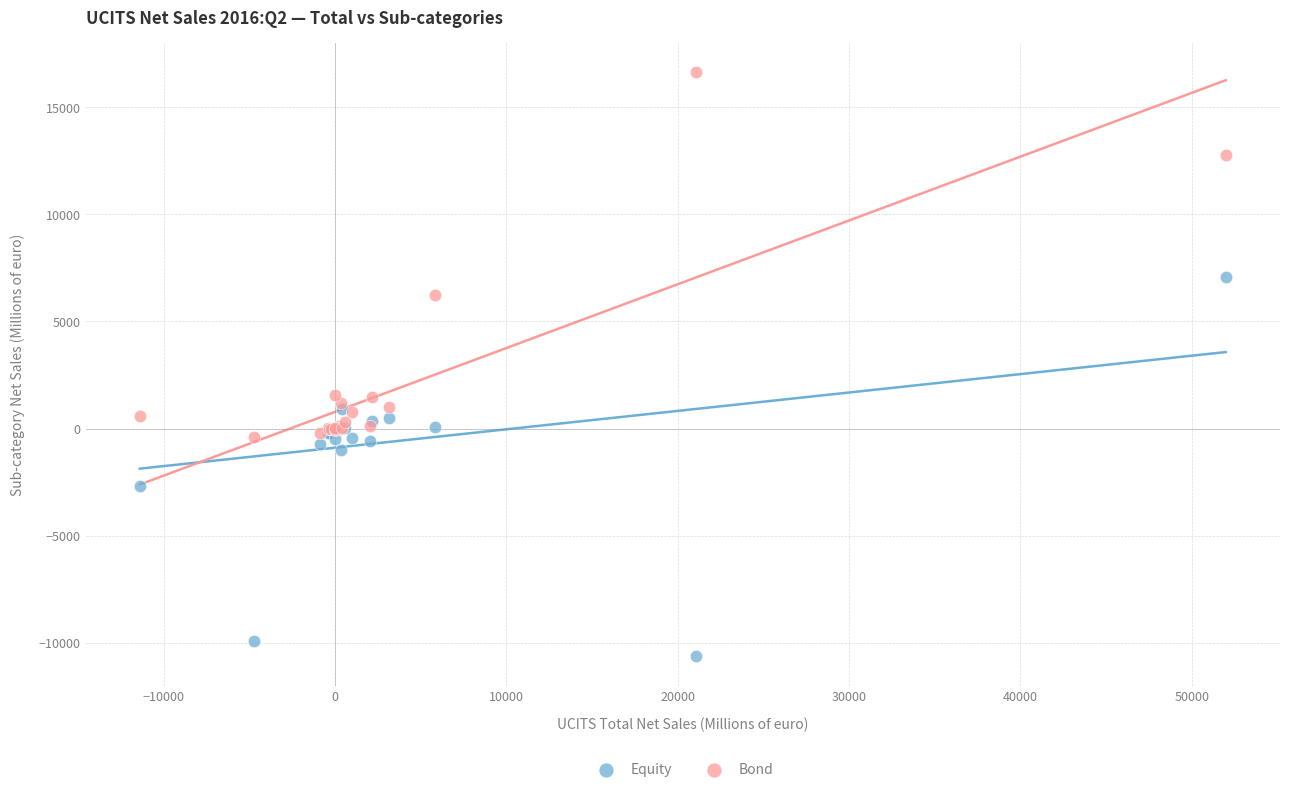

What are all the series names shown in the legend?

Equity, Bond